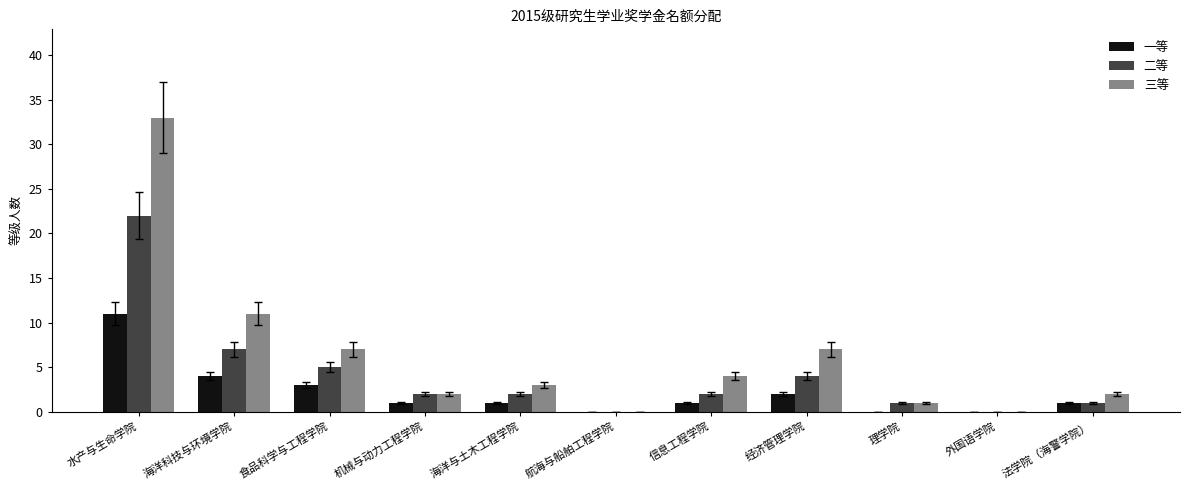

The 一等 series shows 6 at 外国语学院. True or false?

False